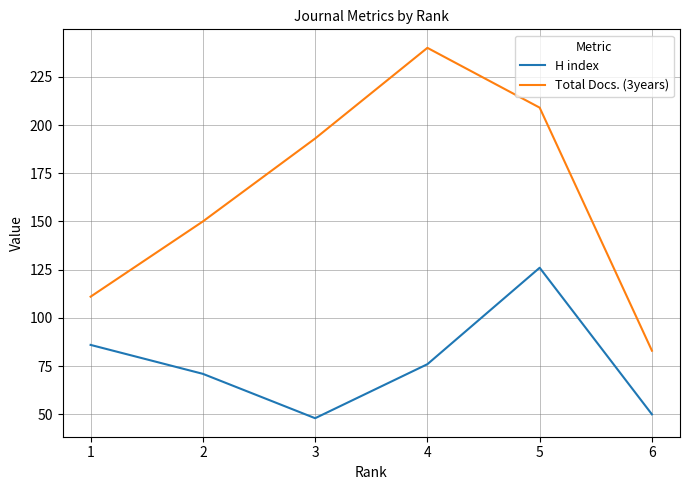

What is the average value of the Total Docs. (3years) series?

164